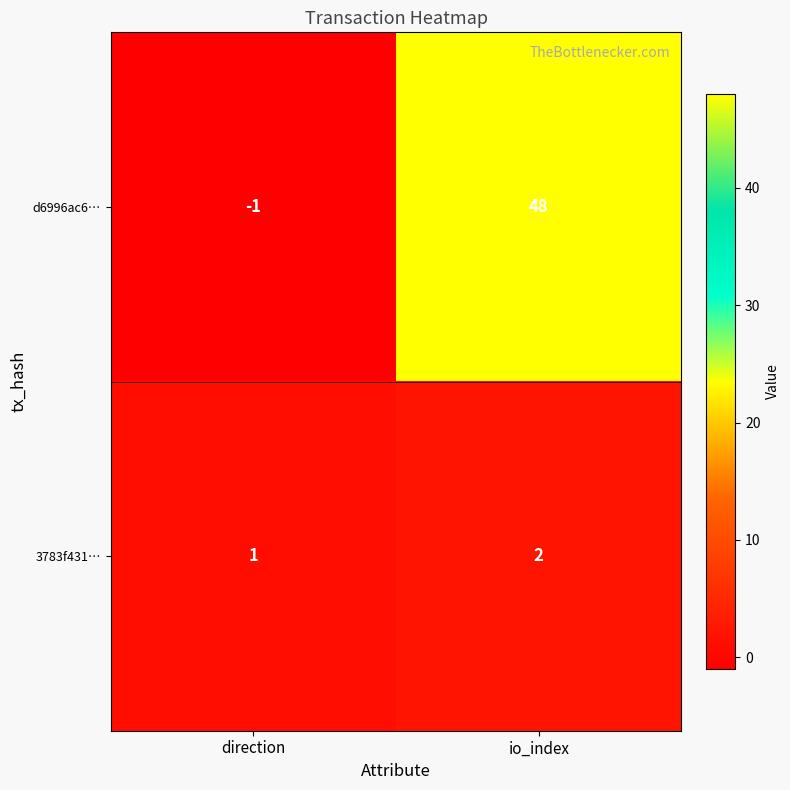

Reading left to right, what are all the values shown in this chart?

d6996ac6…: -1	48
3783f431…: 1	2